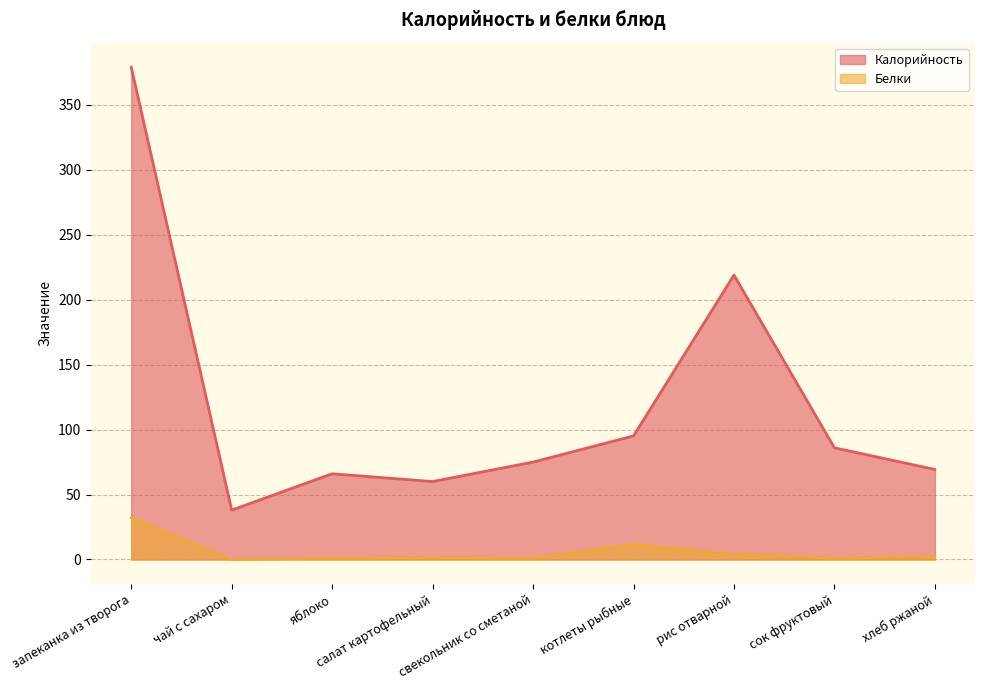

True or false: Калорийность and Белки cross at least once.

False